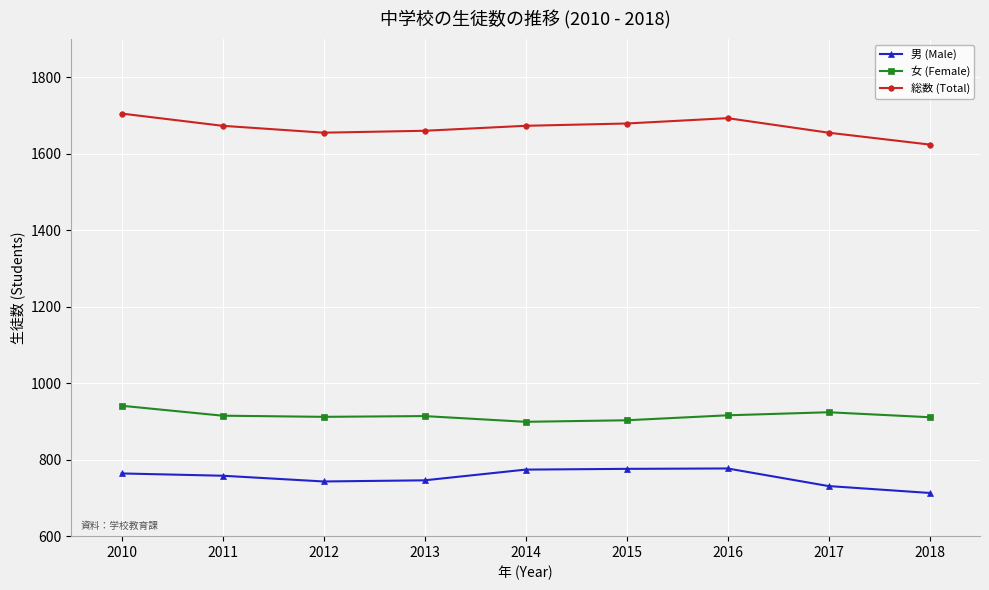

Which series has the widest spread of values?

総数 (Total)